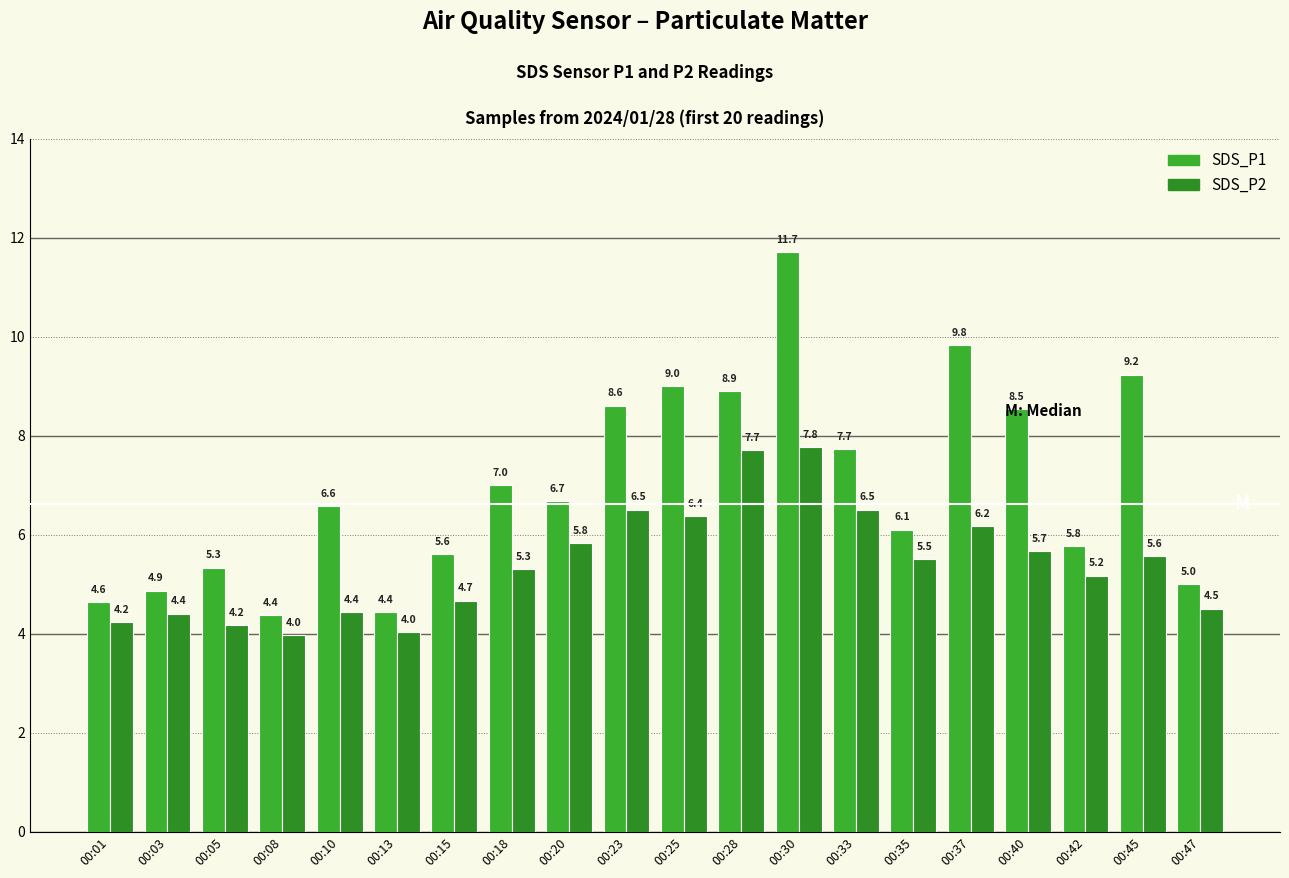

Which series has the widest spread of values?

SDS_P1